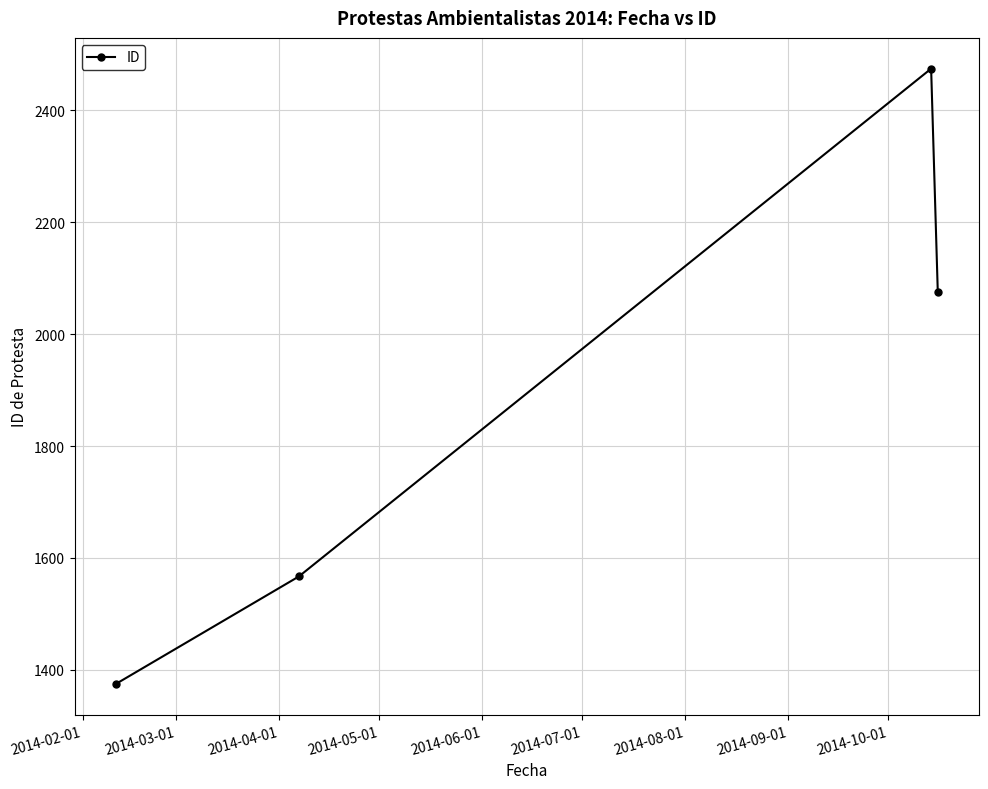

Reading left to right, extract all data points from this chart.

1375	1567	2474	2075